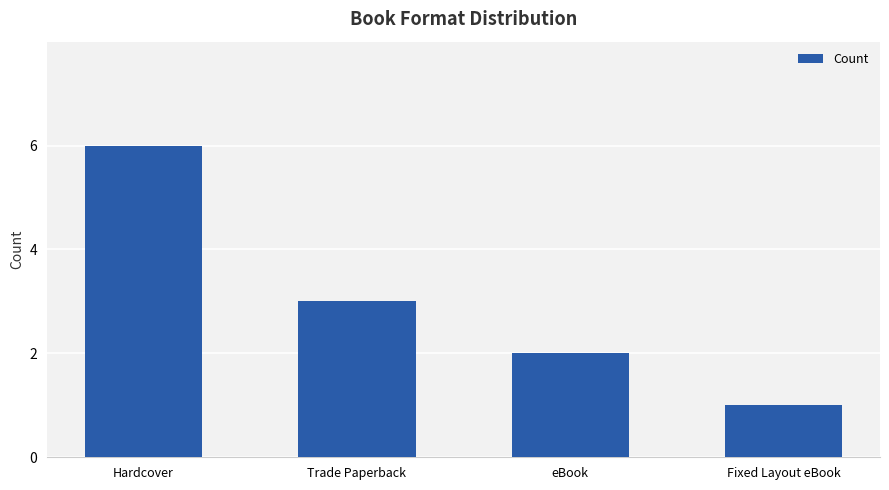

What is the smallest value displayed?

1